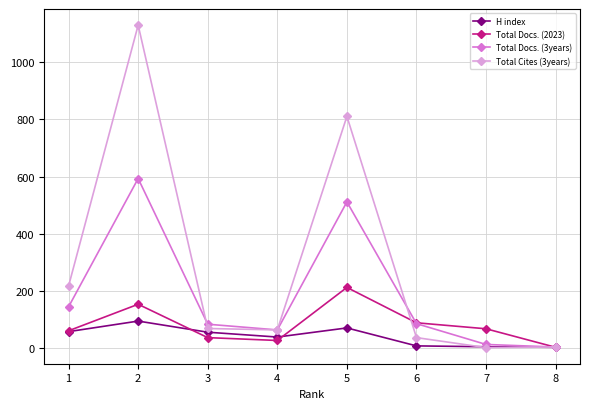

Rank the series by their maximum value, from lowest to highest.

H index, Total Docs. (2023), Total Docs. (3years), Total Cites (3years)